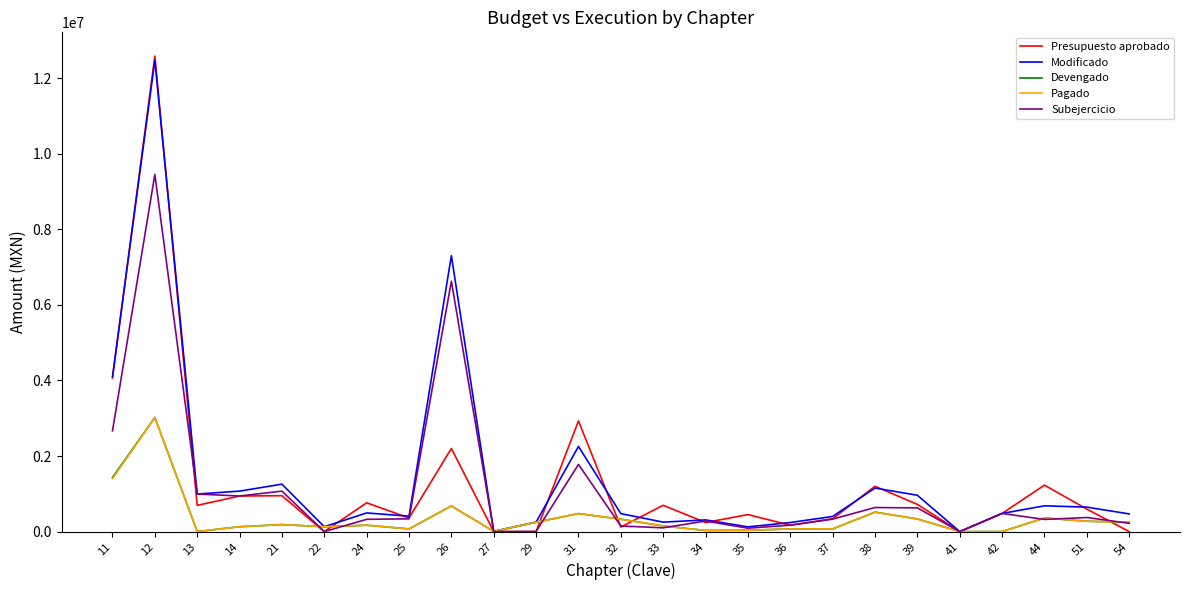

What is the maximum value for Devengado?

3020830.6